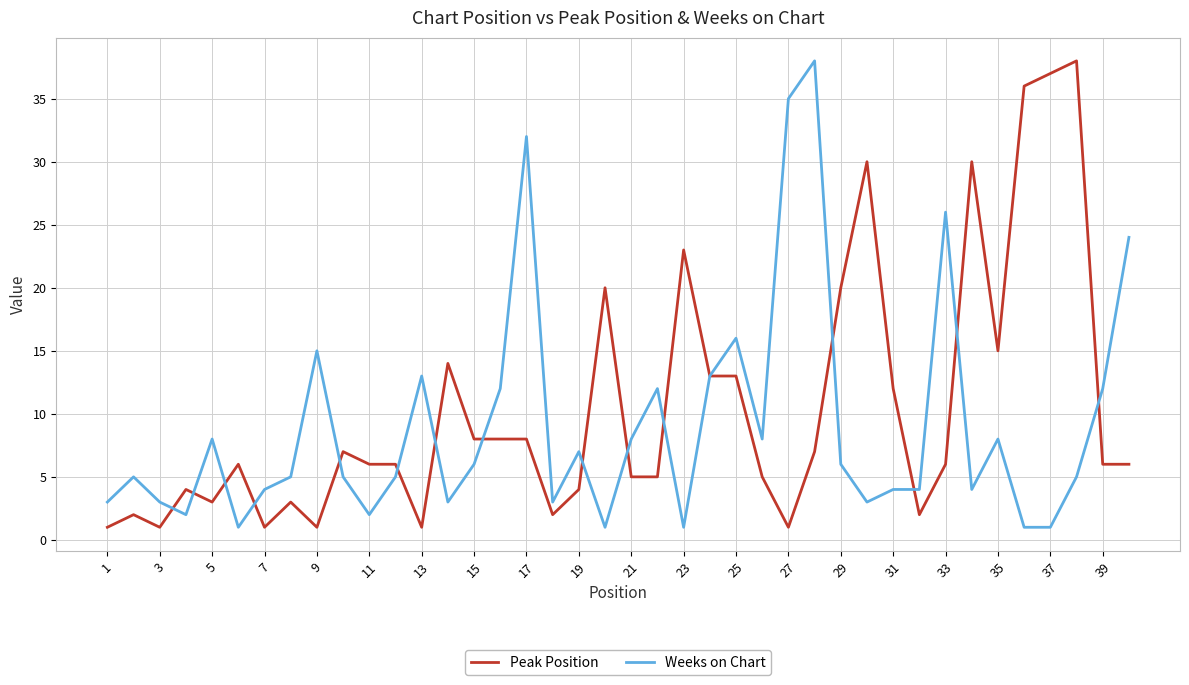

What is the maximum value for Weeks on Chart?

38